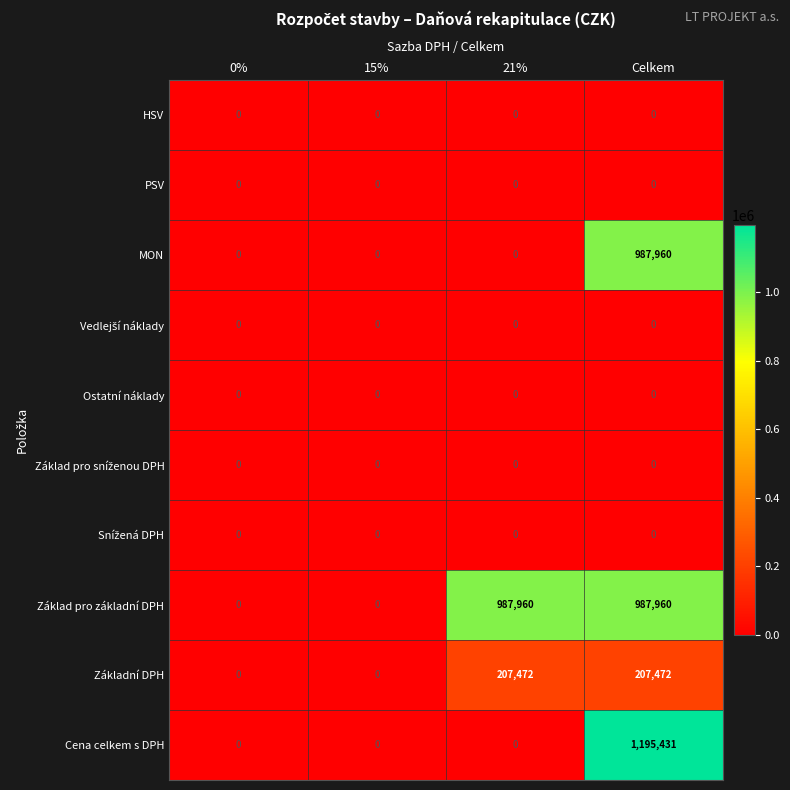

At which category is the sum across all series the highest?

Celkem